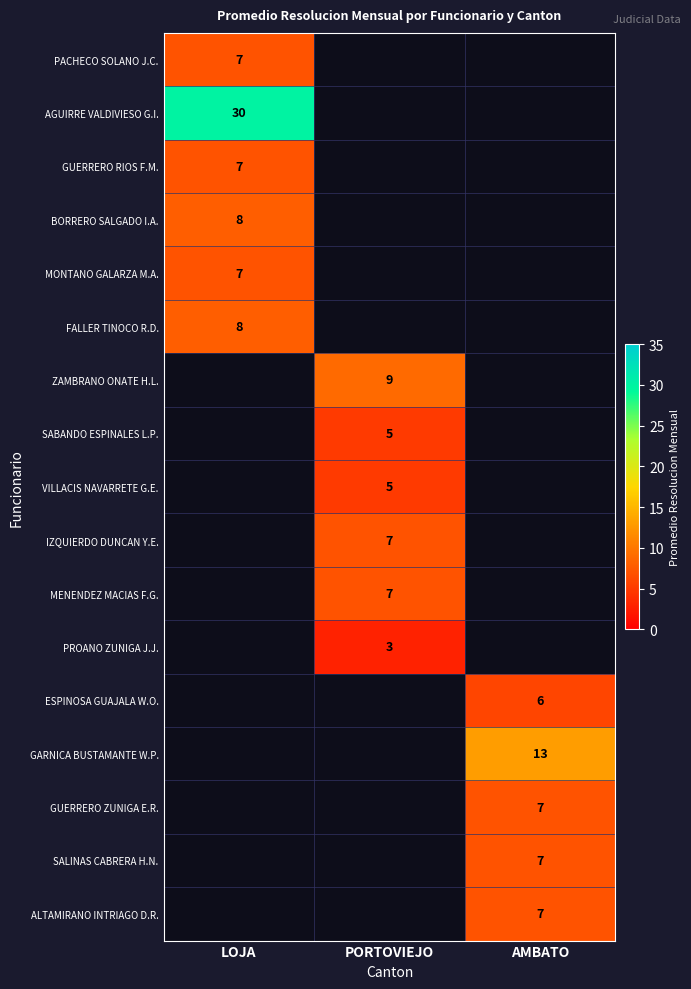

How many series are shown in this chart?

17